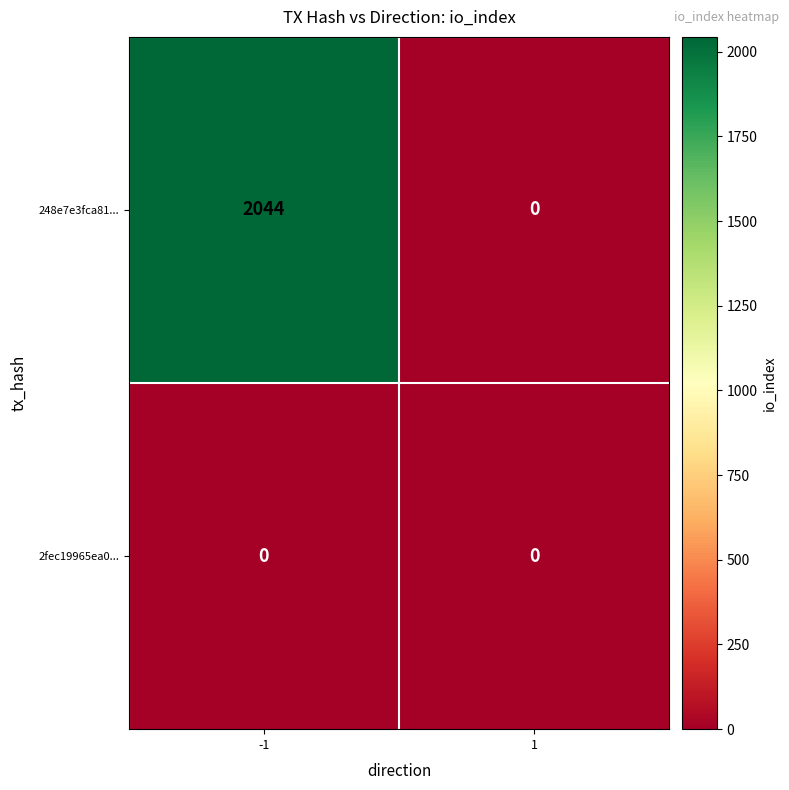

The value of 248e7e3fca81... at -1 is 2916. True or false?

False